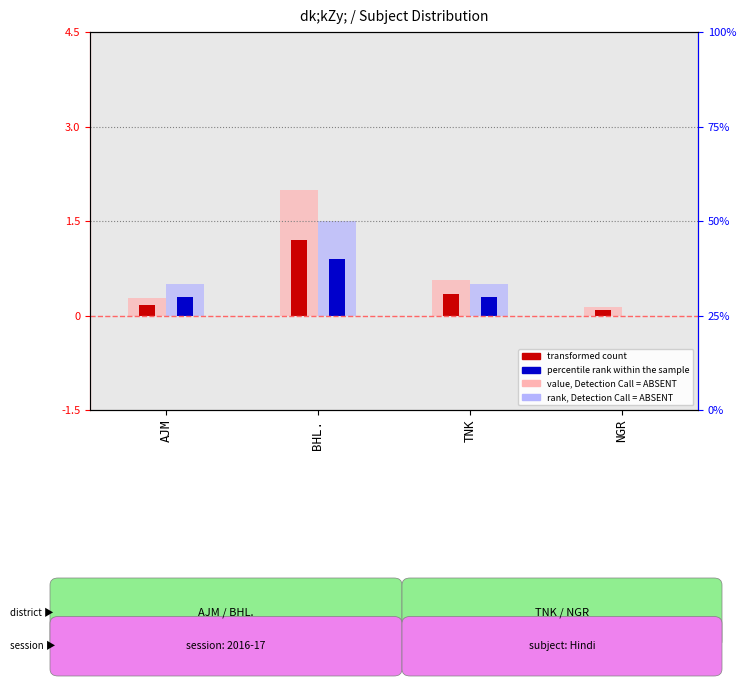

Is the value of value, Detection Call = ABSENT at BHL. greater than the value of percentile rank within the sample at NGR?

Yes